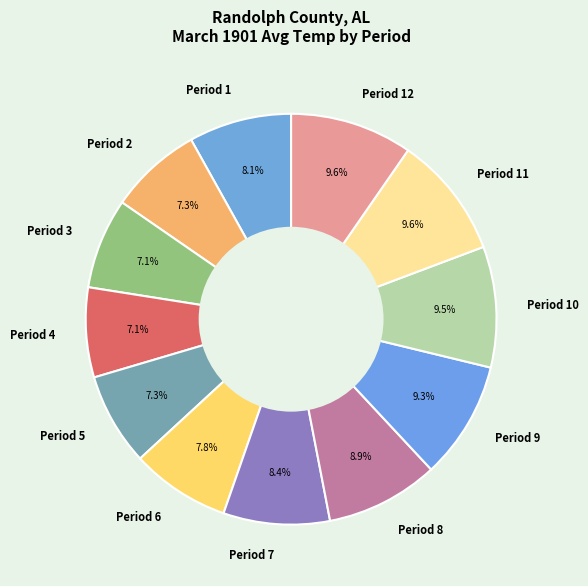

What is the total percentage of Period 10 and Period 8?

18.4%